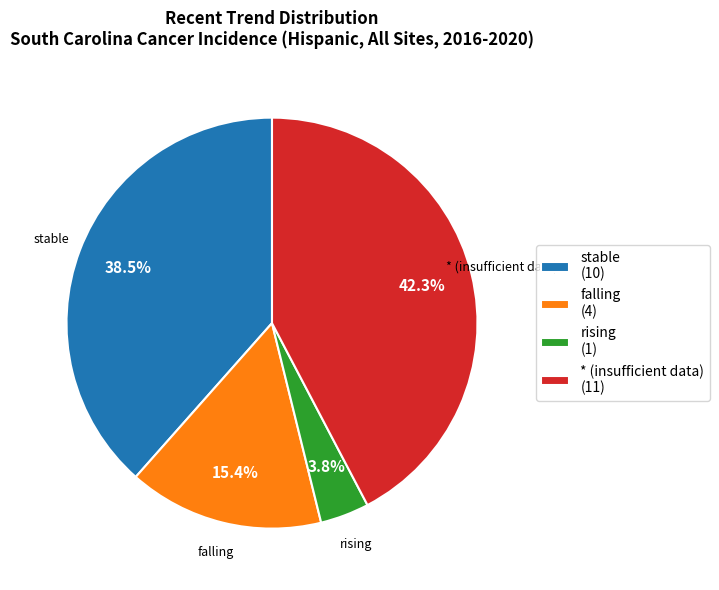

To the nearest percent, what is the difference between the * and stable slice percentages?

4%